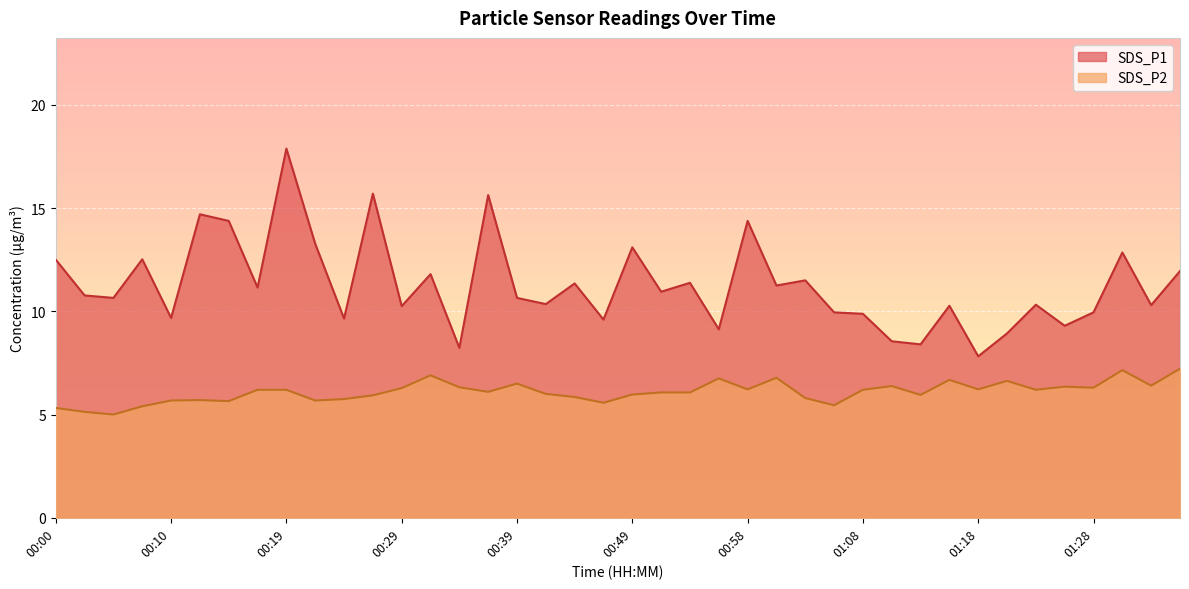

List the labels in order of SDS_P1 value, smallest first.

01:18, 00:34, 01:13, 01:11, 01:21, 00:56, 01:26, 00:46, 00:24, 00:10, 01:08, 01:06, 01:28, 00:29, 01:16, 01:33, 01:23, 00:41, 00:05, 00:39, 00:02, 00:51, 00:17, 01:01, 00:44, 00:53, 01:03, 00:31, 01:36, 00:00, 00:07, 01:31, 00:49, 00:22, 00:14, 00:58, 00:12, 00:36, 00:27, 00:19